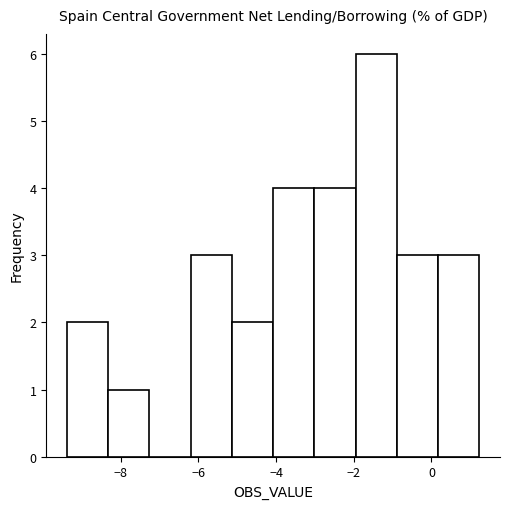

Reading left to right, list every bar in this chart as the range it spans on the x-axis followed by its height. Neither the bar edges nor the heights are printed on the chart, so give them approximately, as read against the axes.

-9.4 to -8.4: 2
-8.4 to -7.2: 1
-7.2 to -6.2: 0
-6.2 to -5.2: 3
-5.2 to -4.0: 2
-4.0 to -3.0: 4
-3.0 to -2.0: 4
-2.0 to -0.8: 6
-0.8 to 0.2: 3
0.2 to 1.2: 3